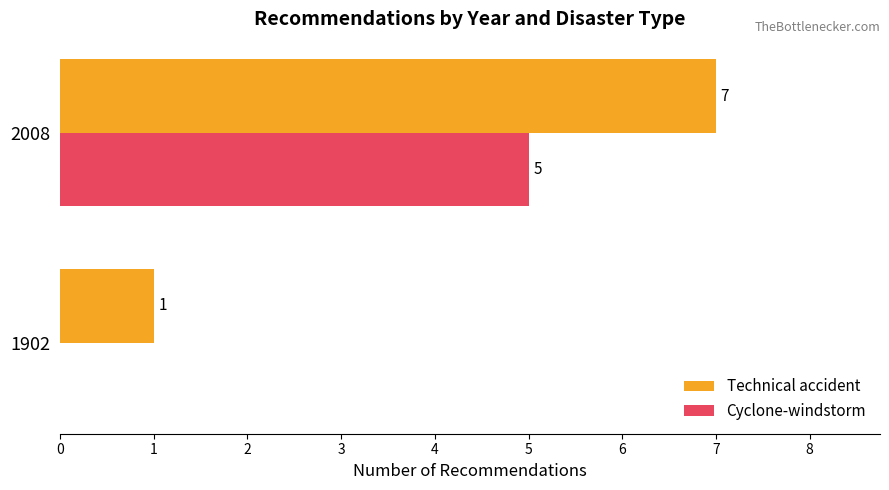

What value does the Technical accident series have at 2008?

7